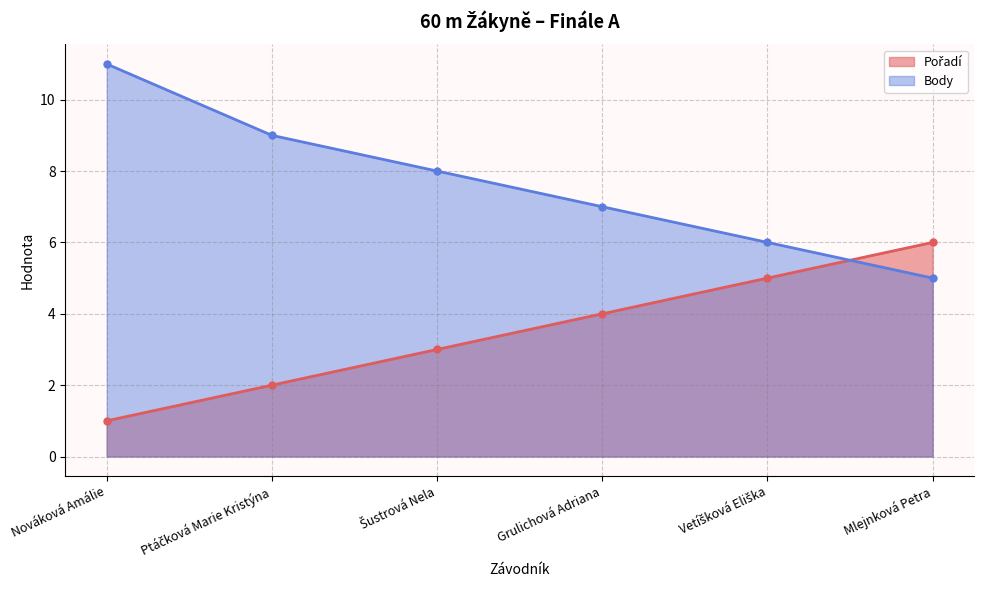

What is the label of the 3rd point from the left?

Šustrová Nela